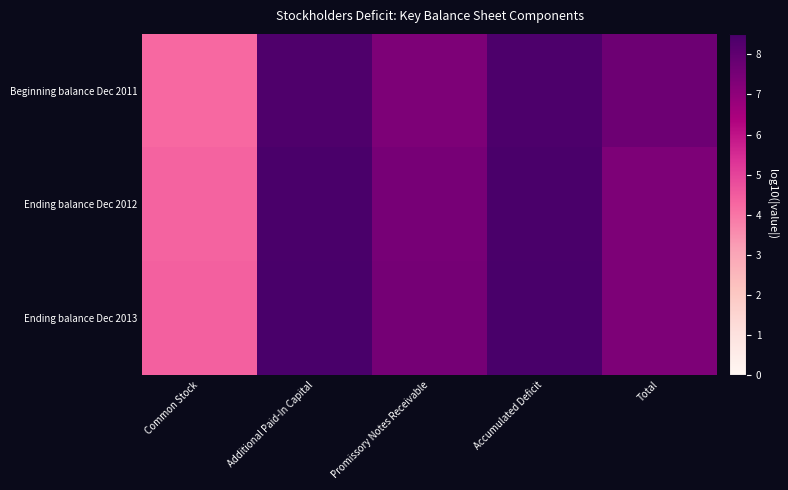

At which category is the sum across all series the highest?

Accumulated Deficit